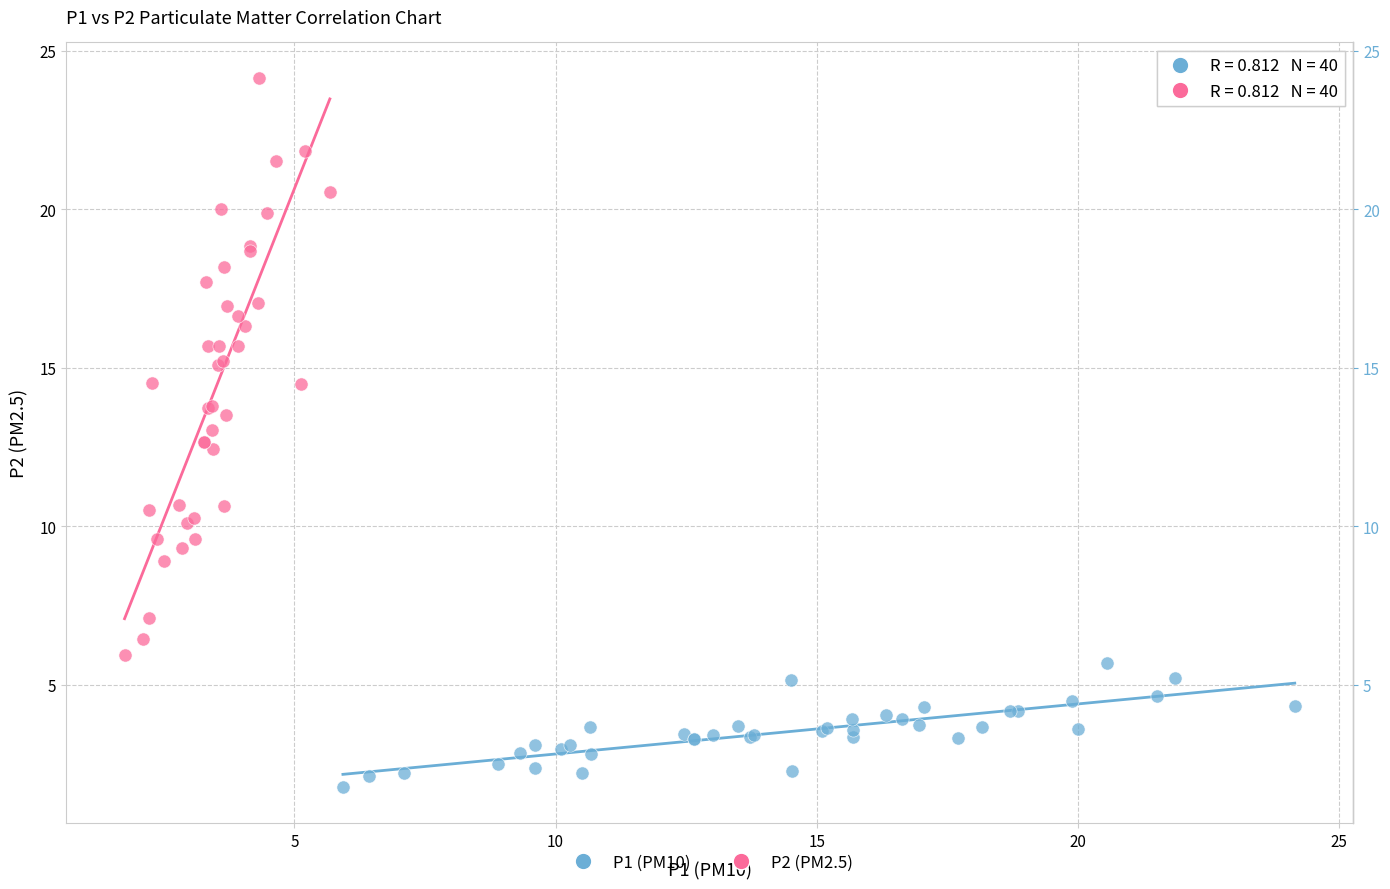

Which series reaches the maximum Y coordinate?

P2 (PM2.5)